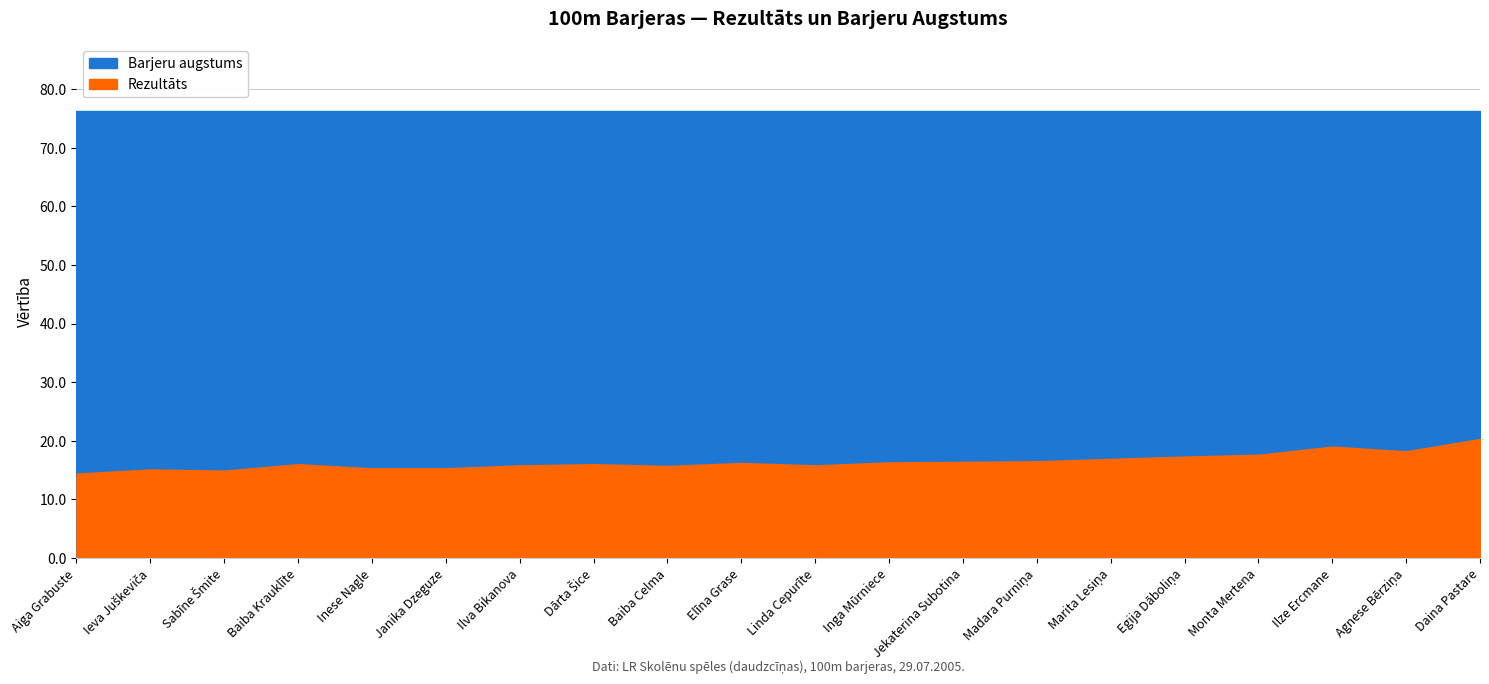

What is the total value across all series at Monta Mertena?

93.8